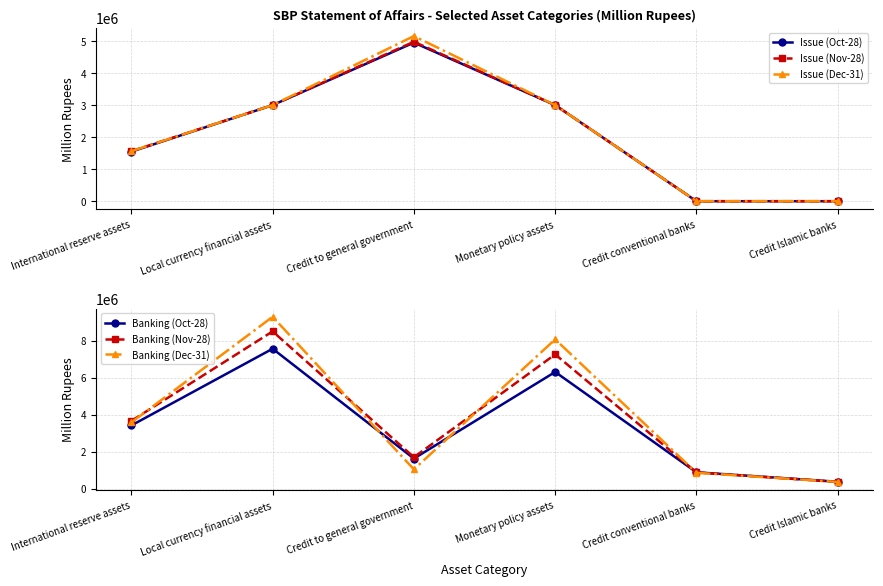

Reading right to left, transcribe all the data shown in this chart.

Issue (Oct-28): 0.0	0.0	3000000.0	4951754.4	3000000.0	1547412.0
Issue (Nov-28): 0.0	0.0	3000000.0	4979253.7	3000000.0	1561166.0
Issue (Dec-31): 0.0	0.0	3000000.0	5155929.0	3000000.0	1561095.0
Banking (Oct-28): 372436.0	883904.6	6311860.7	1627613.6	7568201.3	3418583.7
Banking (Nov-28): 366619.0	878489.0	7261838.7	1699372.8	8506946.7	3663195.8
Banking (Dec-31): 363084.0	857188.0	8074895.5	1043164.0	9295167.6	3581104.6